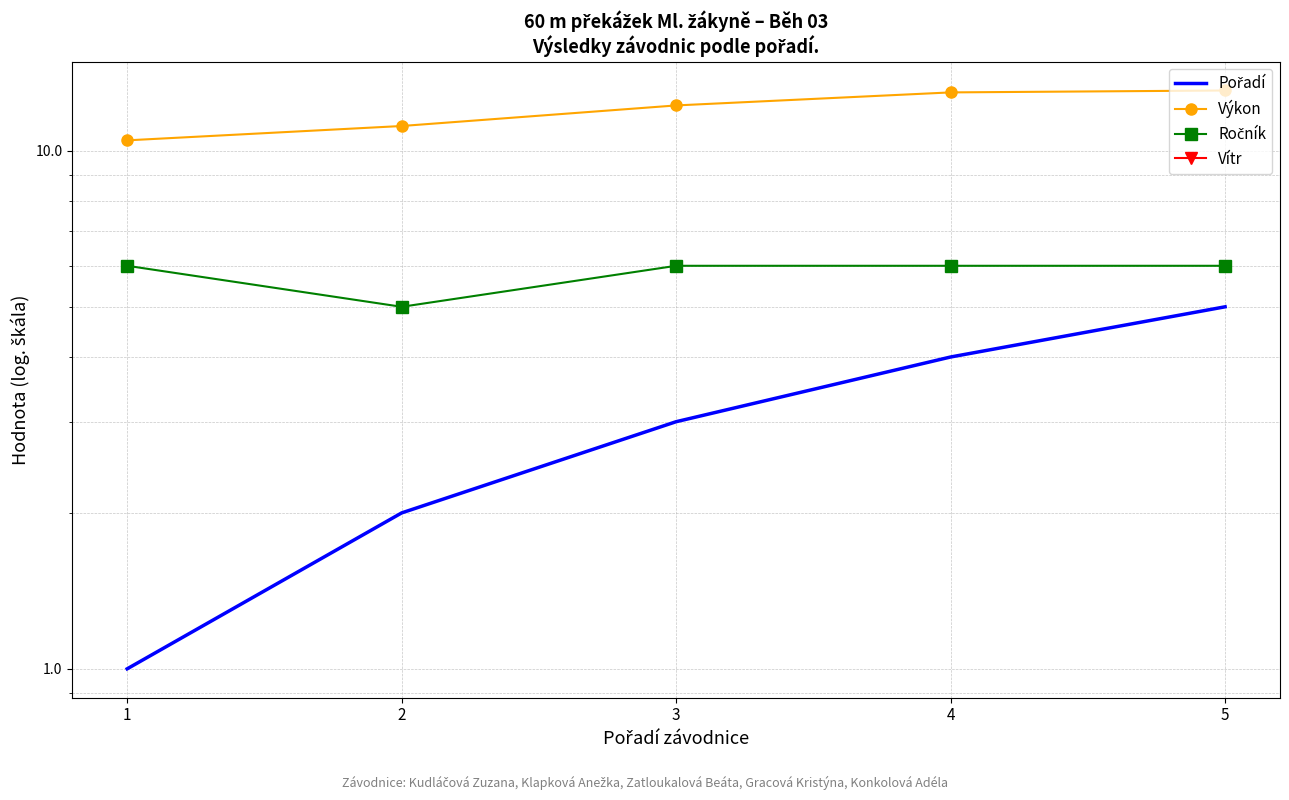

At how many categories does at least one series exceed 9?

5